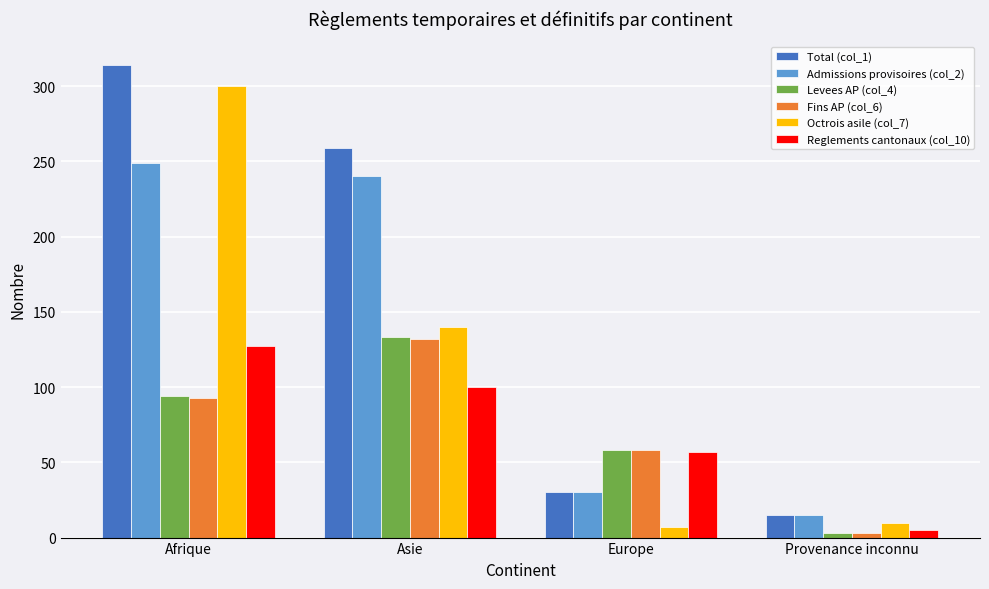

How many categories are shown in the chart?

4